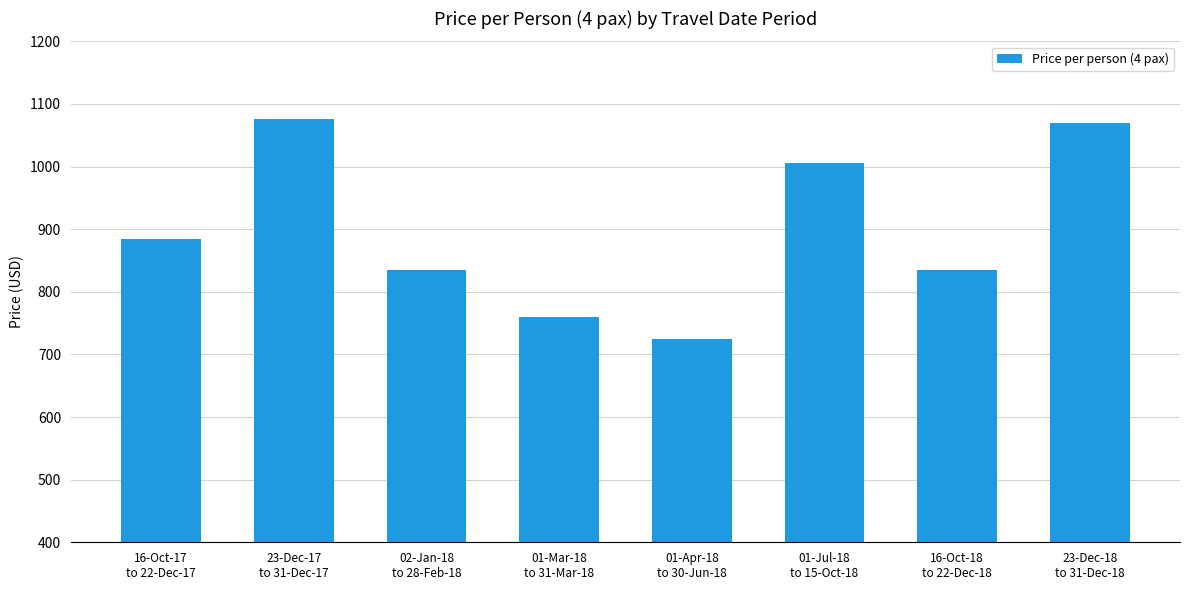

What is the label of the 5th bar from the left?

01-Apr-18
to 30-Jun-18